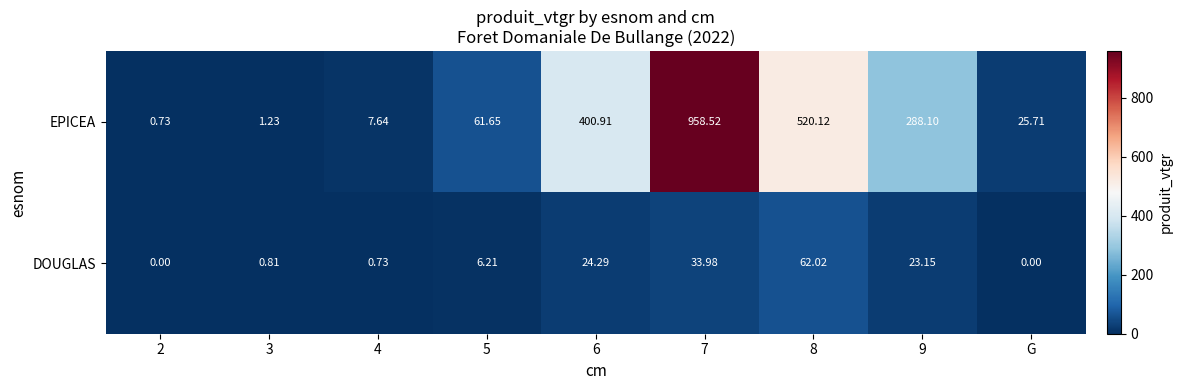

Between 3 and 9, which series saw the biggest shift?

EPICEA